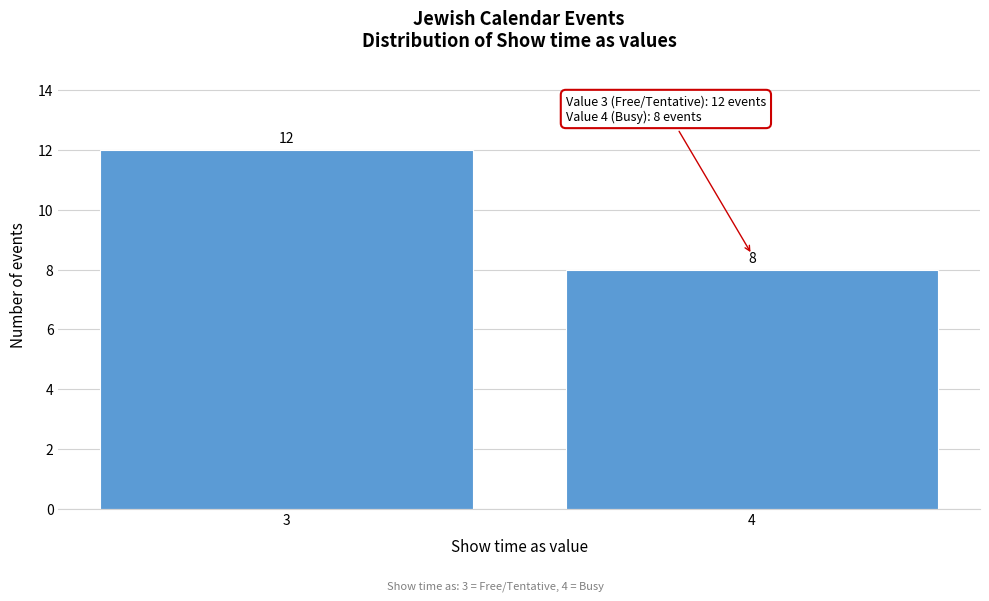

Reading left to right, list all the values displayed in this chart.

12	8